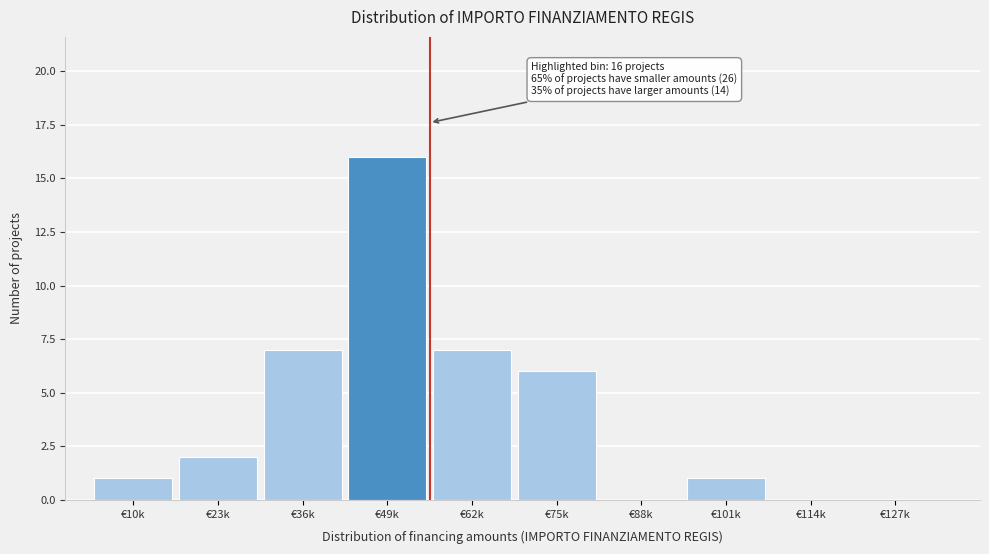

Reading right to left, list all the values displayed in this chart.

€127k=0	€114k=0	€101k=1	€88k=0	€75k=6	€62k=7	€49k=16	€36k=7	€23k=2	€10k=1